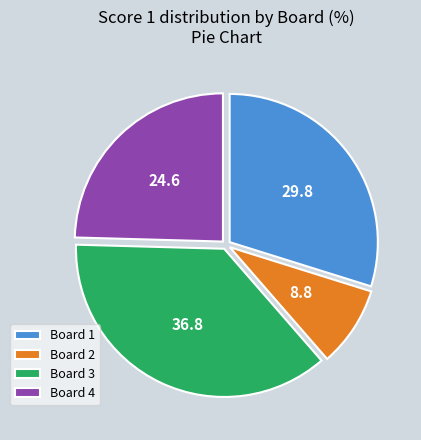

Is there any slice that represents more than half of the pie?

No